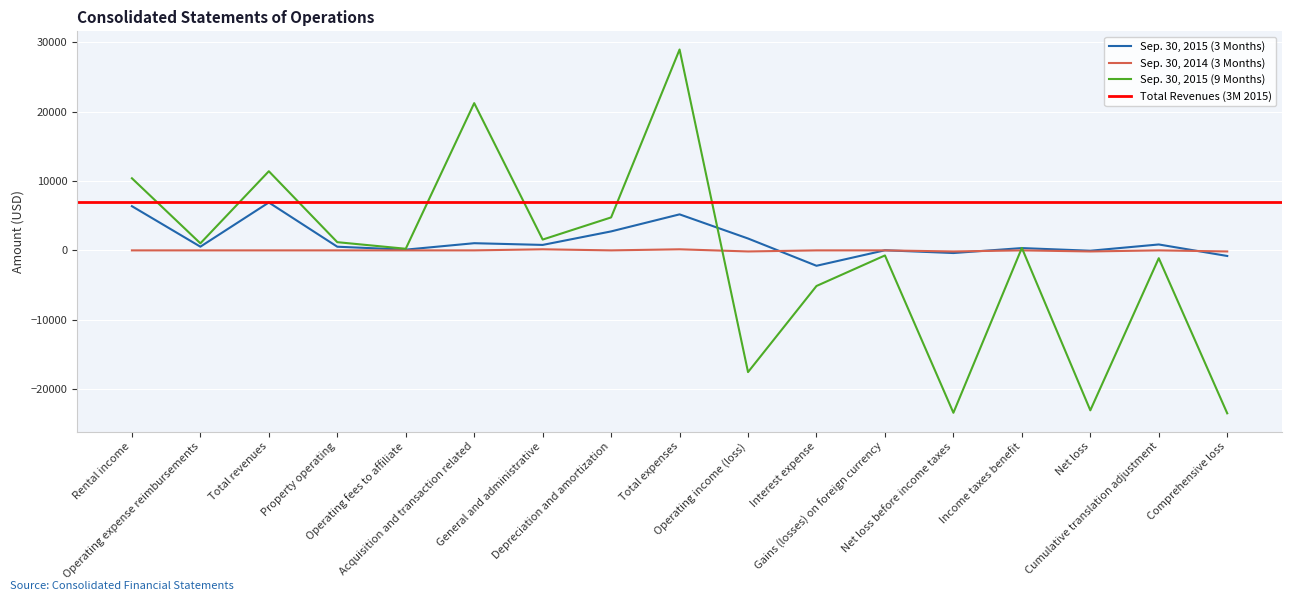

What is the sum of the Sep. 30, 2015 (9 Months) values at Property operating and Operating expense reimbursements?

2197